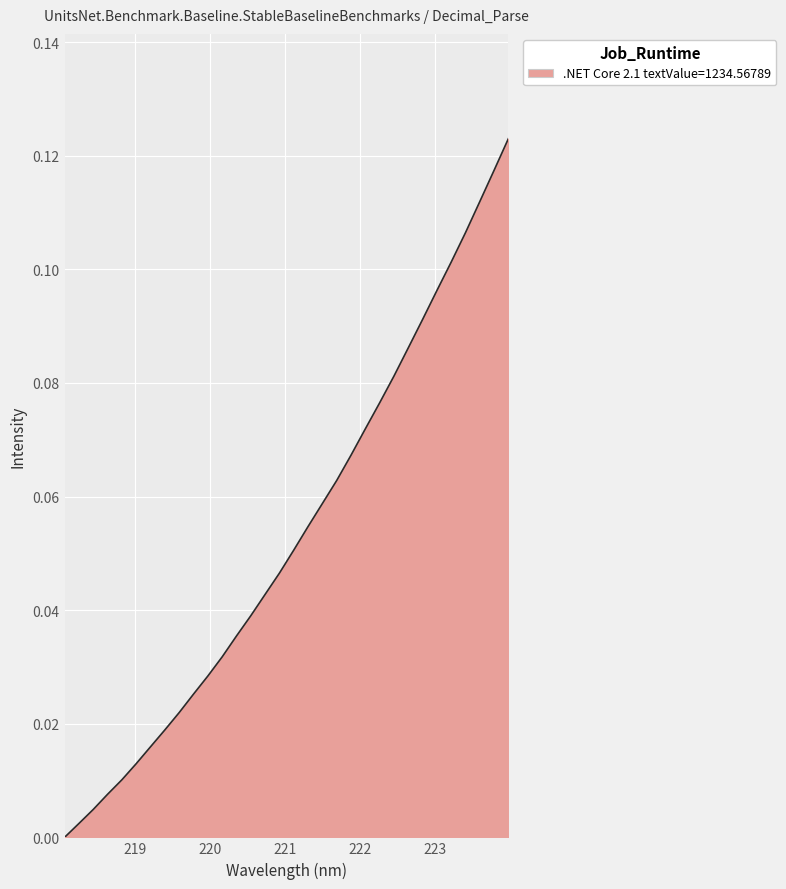

Count the number of values greater than 0.

31